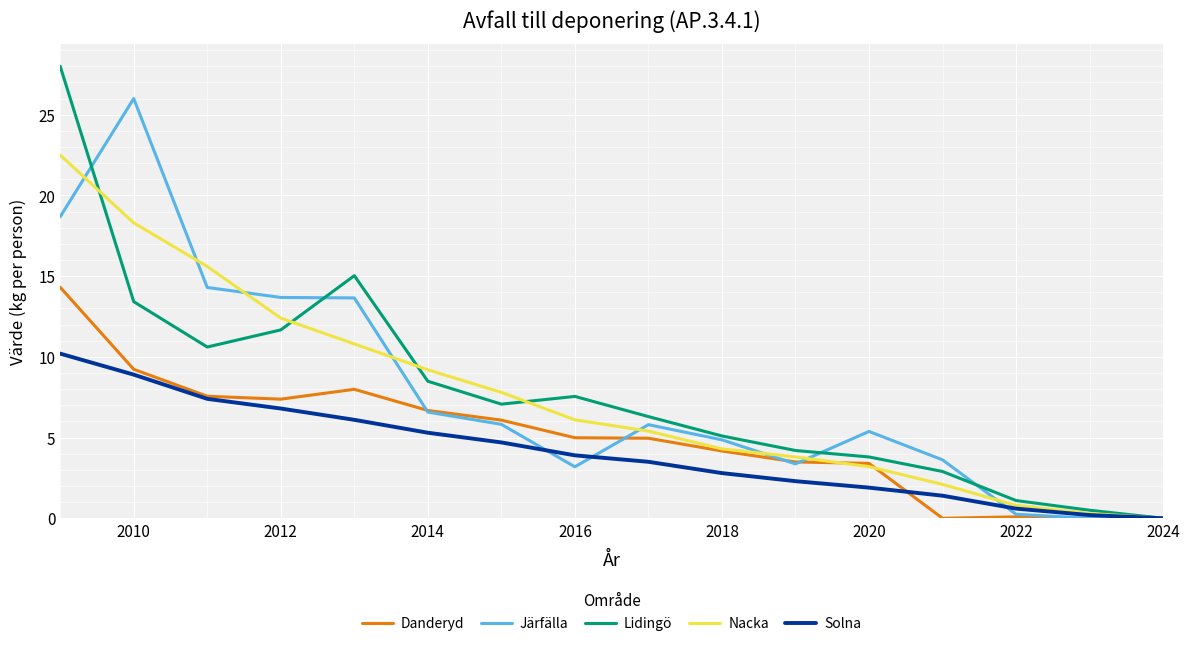

How many positive values does the Nacka series have?

15